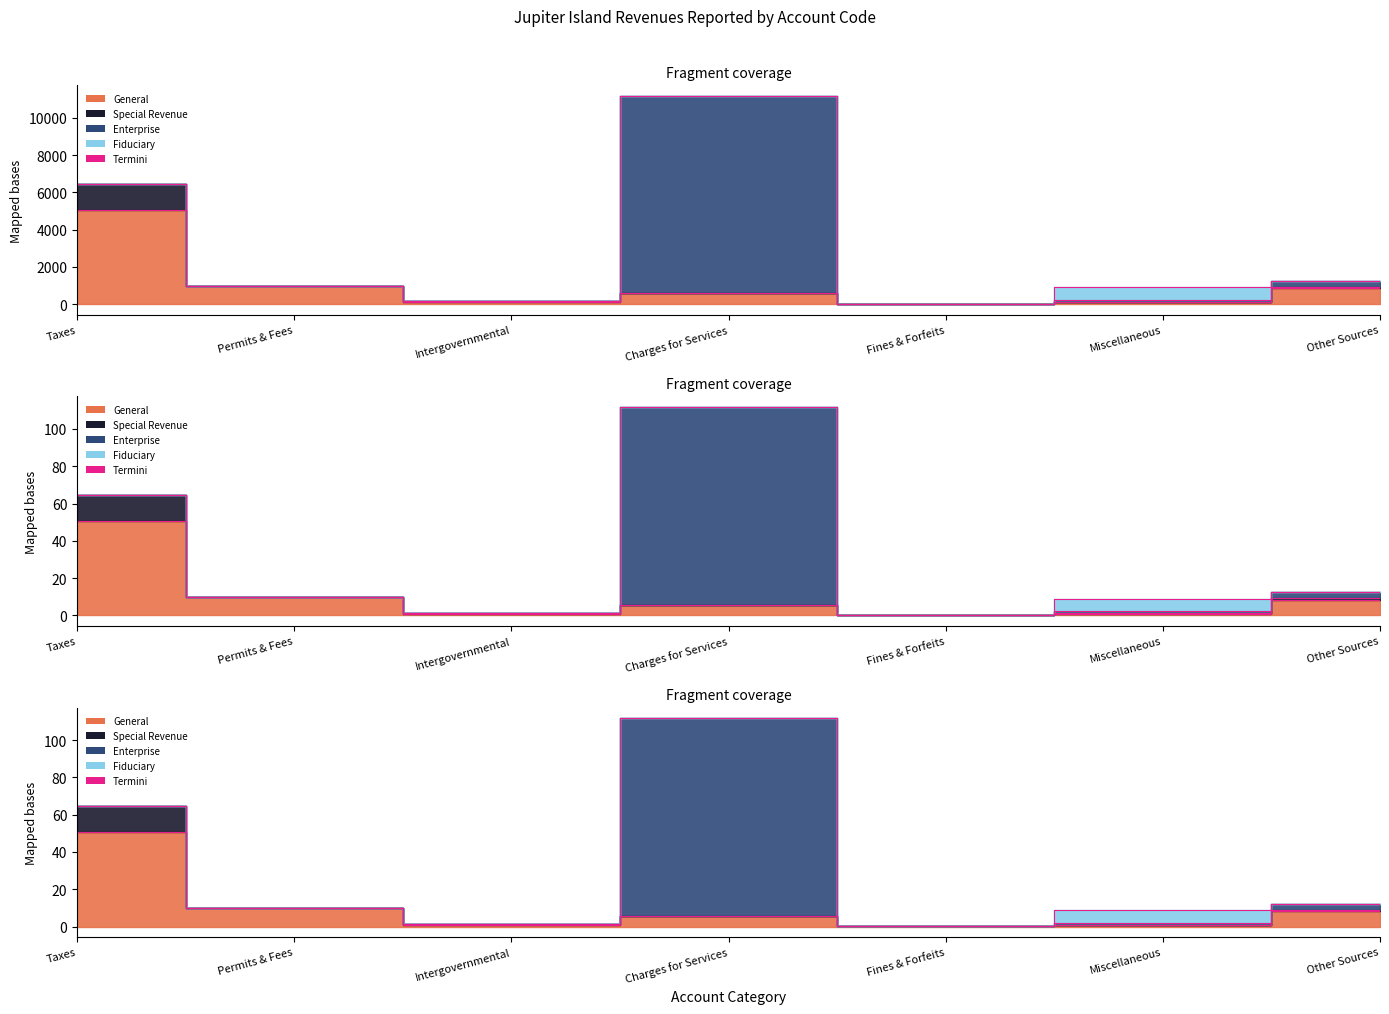

Where is the data nearest to the value 55?

Taxes